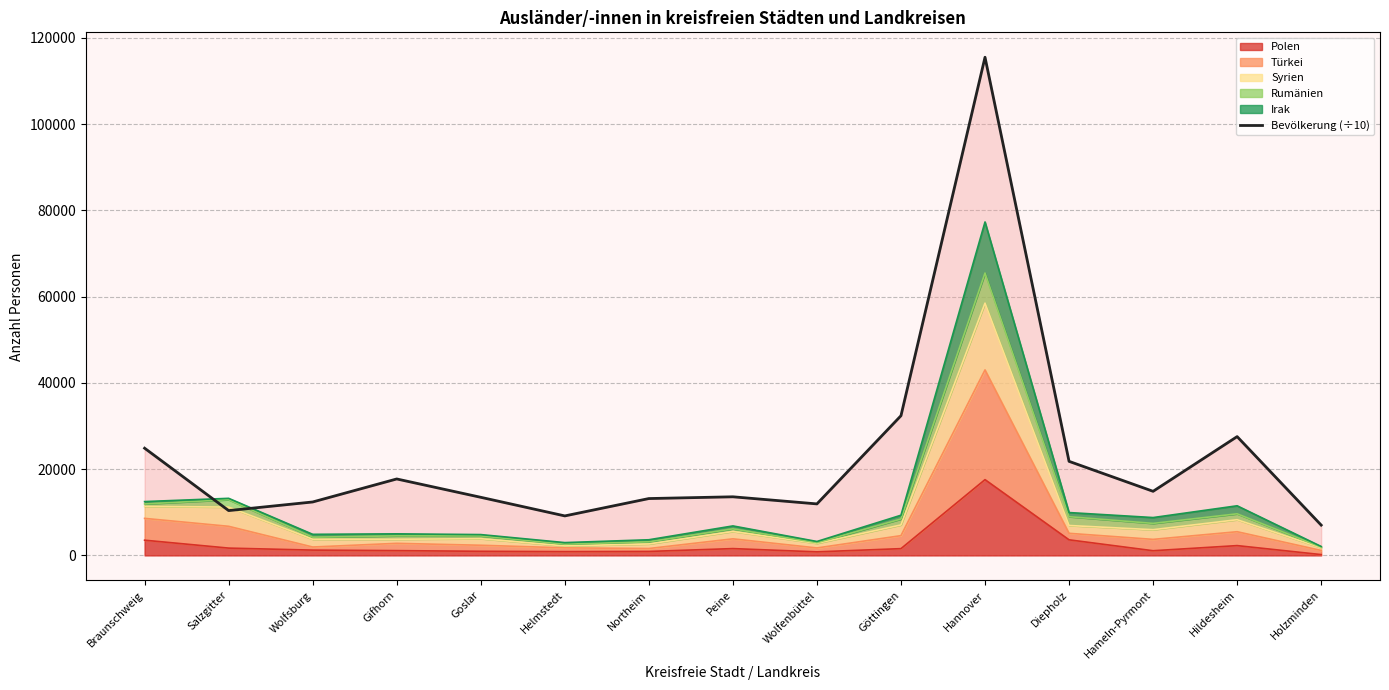

Rank the categories by value from highest to lowest.

Hannover, Göttingen, Hildesheim, Braunschweig, Diepholz, Gifhorn, Hameln-Pyrmont, Peine, Goslar, Northeim, Wolfsburg, Wolfenbüttel, Salzgitter, Helmstedt, Holzminden